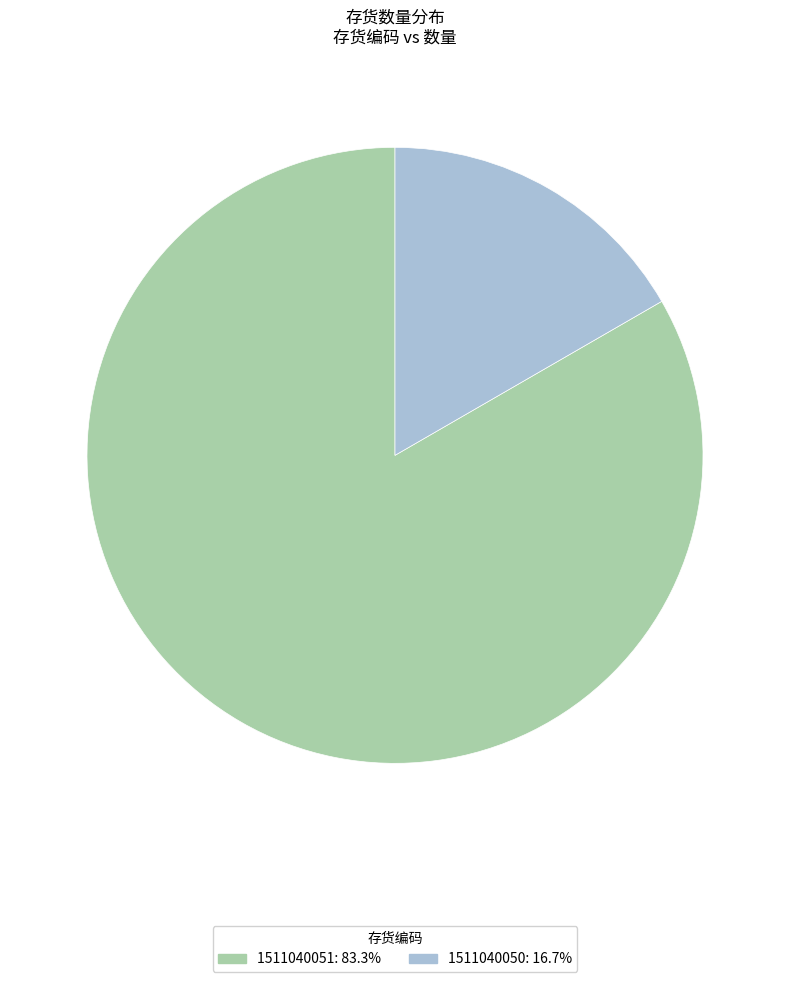

Is the sum of 1511040051 and 1511040050 greater than half?

Yes